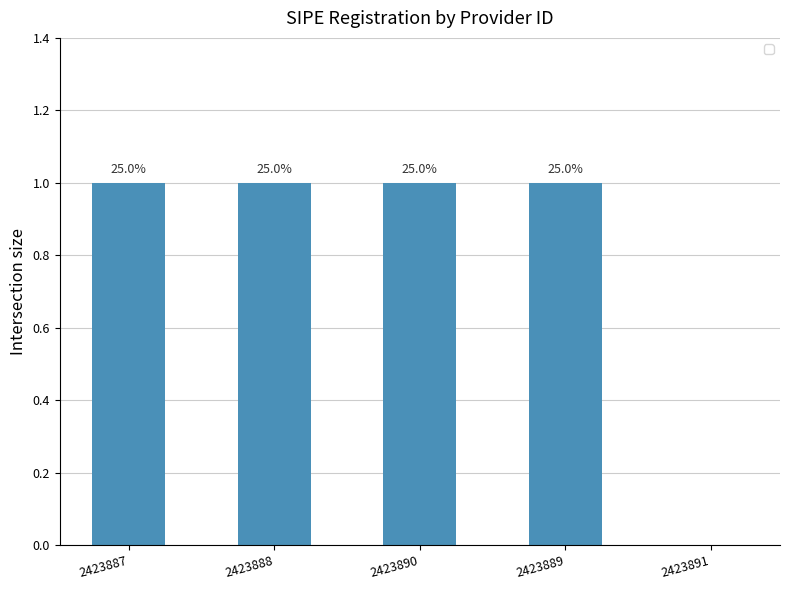

Reading left to right, extract all data points from this chart.

1	1	1	1	0